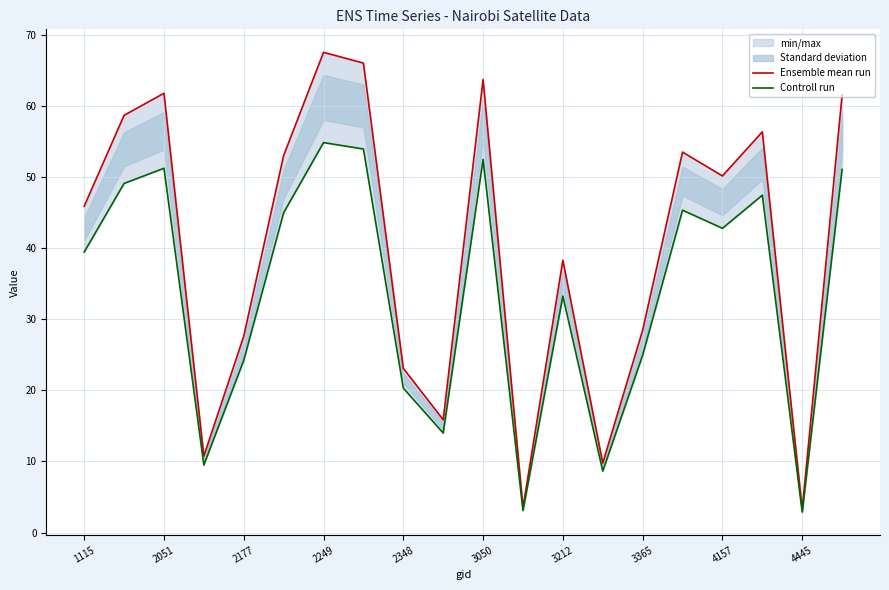

True or false: Controll run and Ensemble mean run cross at least once.

False